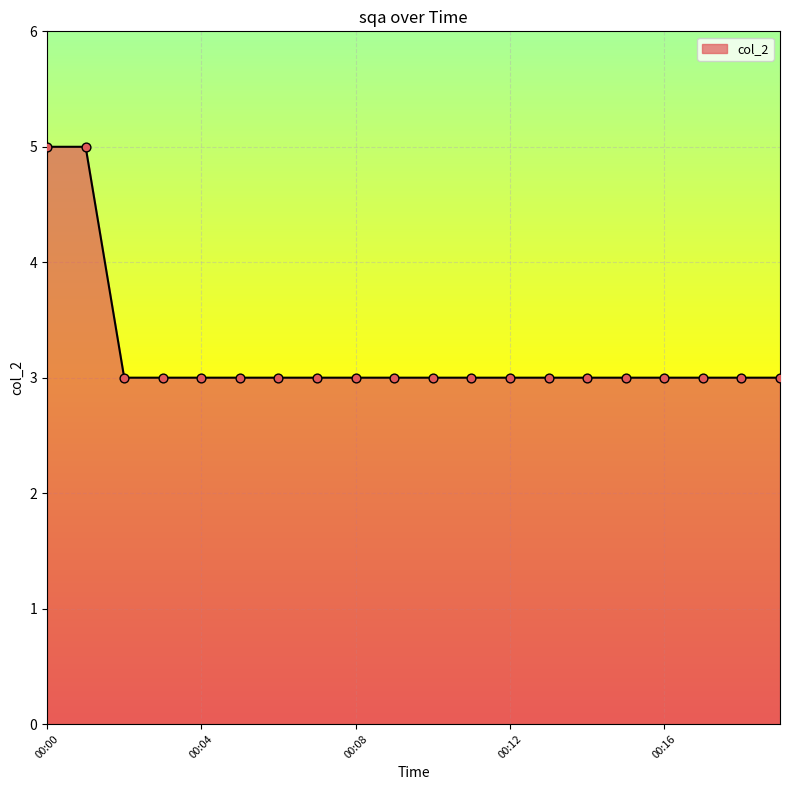

What is the minimum value shown in the chart?

3